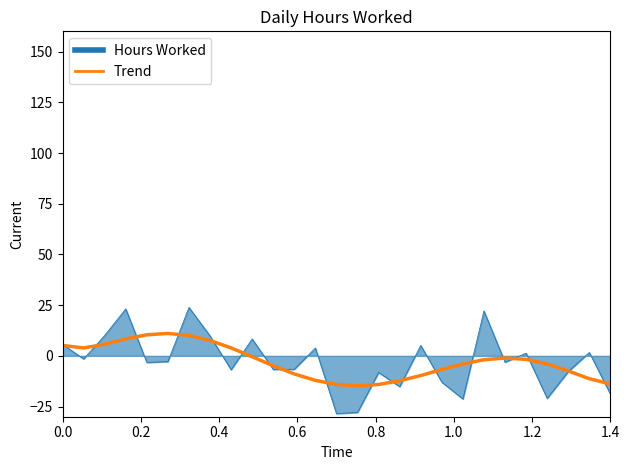

What is the maximum value shown in the chart?

23.9